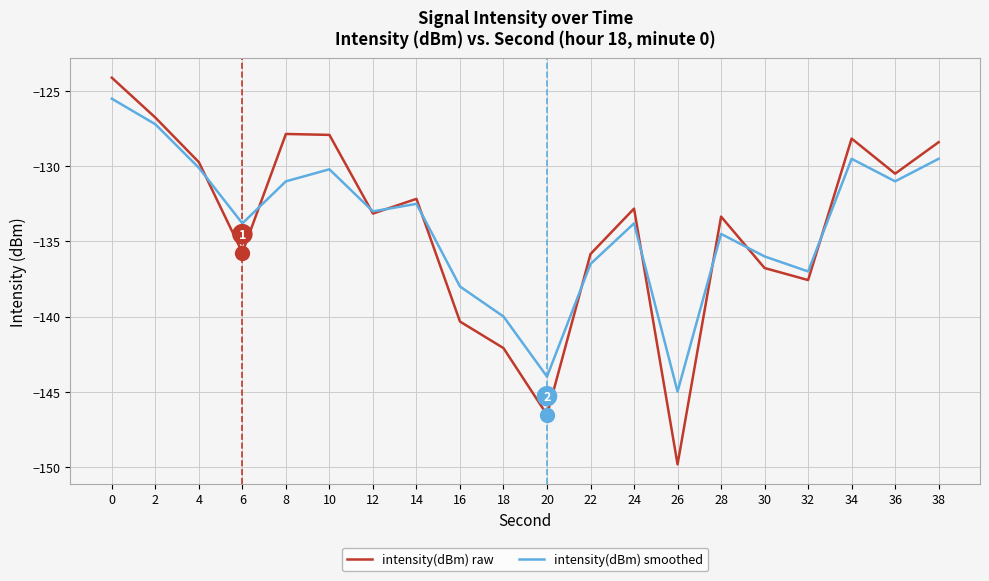

Which series changed the most between 0 and 28?

intensity(dBm) raw